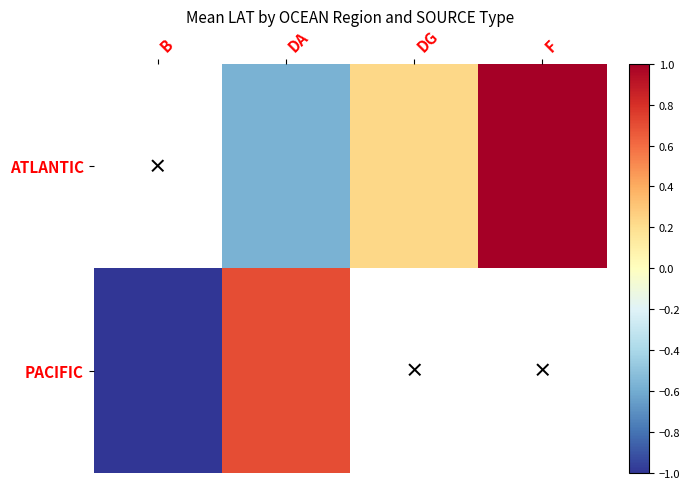

At which label does ATLANTIC first exceed 0?

DG